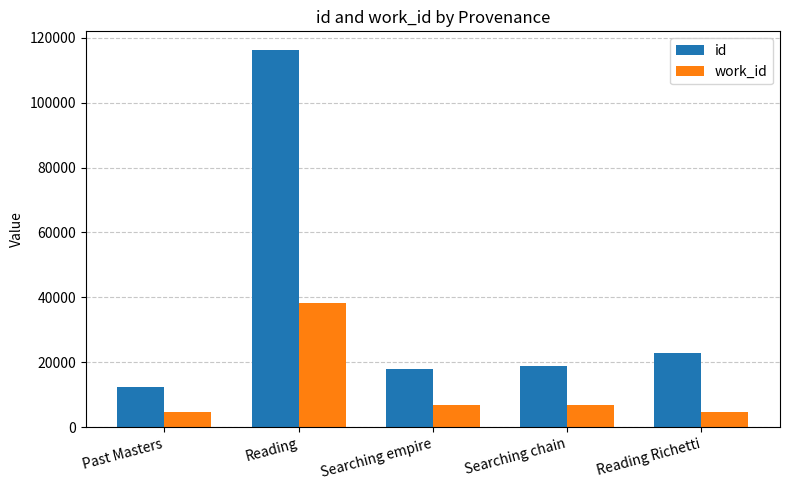

How many data points does each series have?

5